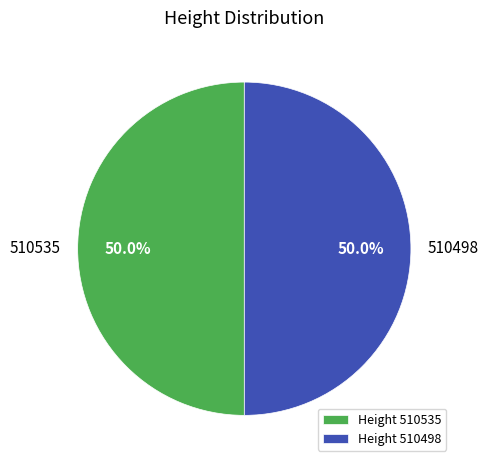

How much of the chart is everything except 510535?

50.0%